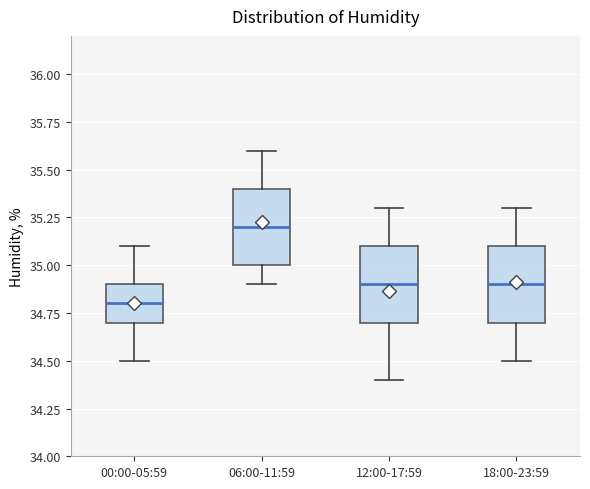

Which box has the highest median line?

06:00-11:59